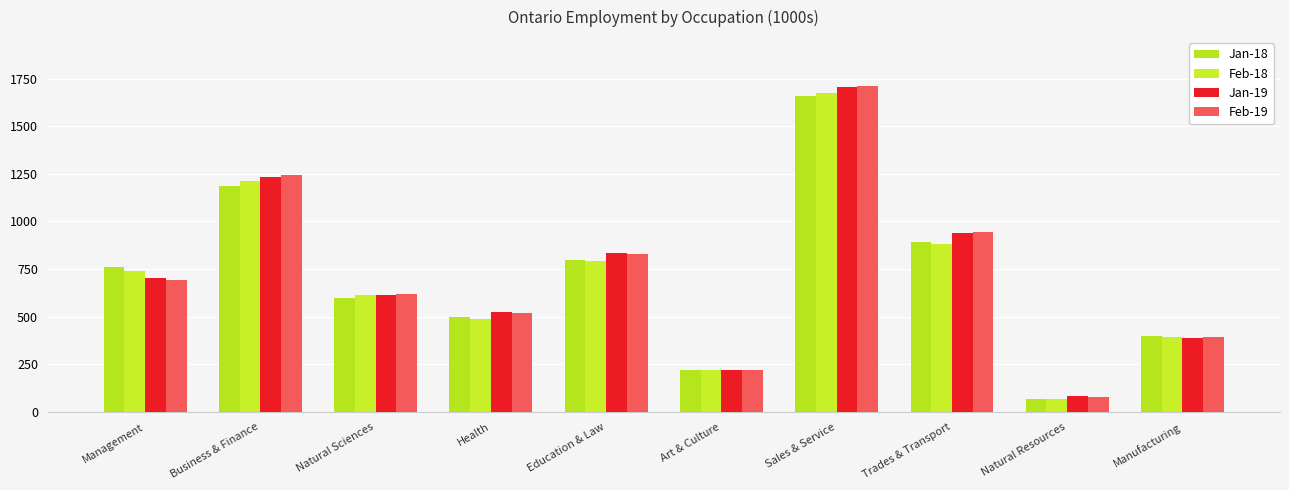

What value does the Jan-19 series have at Natural Resources?

82.2